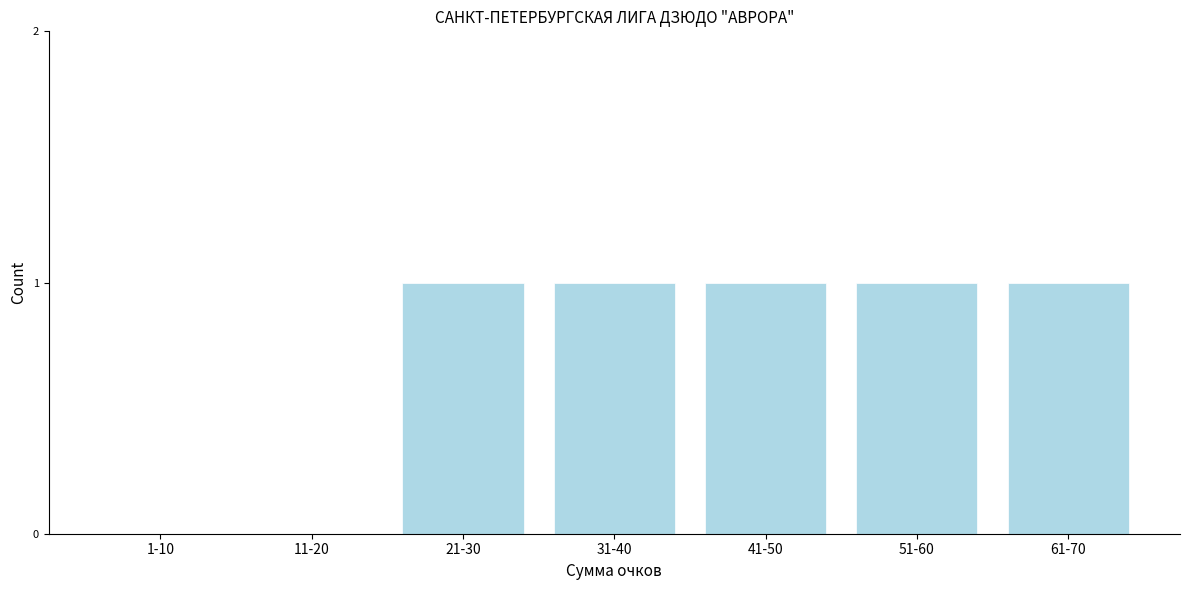

Reading right to left, list all the values displayed in this chart.

61-70=1	51-60=1	41-50=1	31-40=1	21-30=1	11-20=0	1-10=0